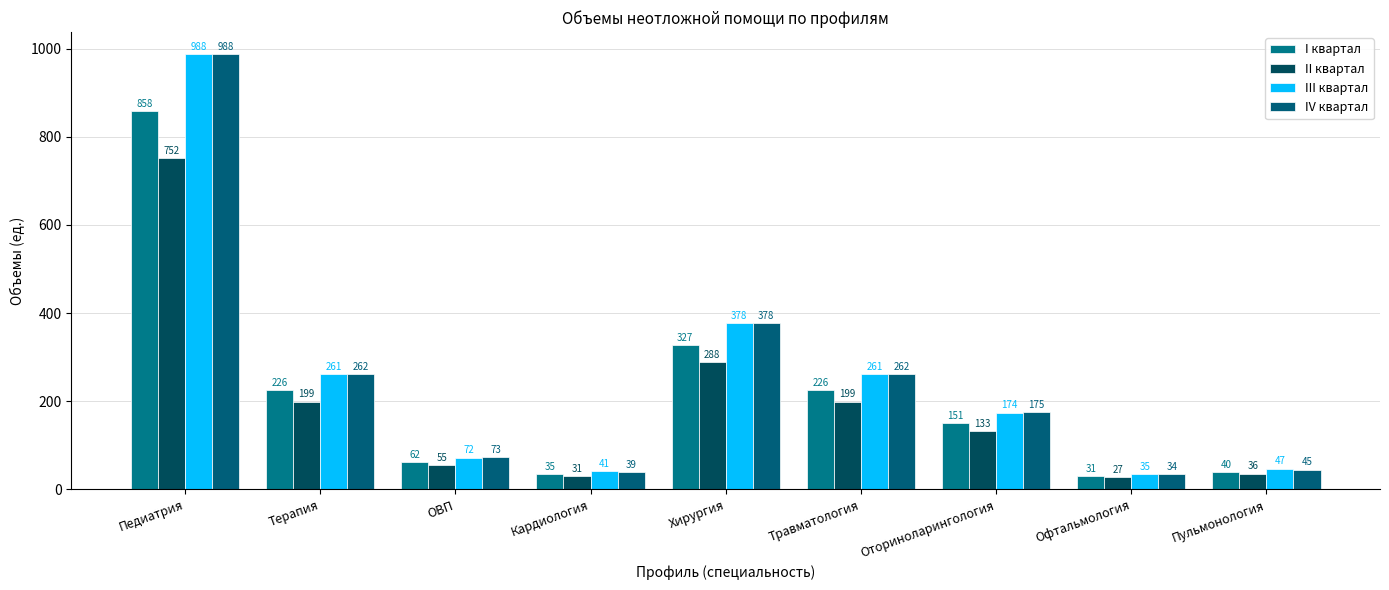

What is the difference between the maximum and minimum values in the IV квартал series?

954